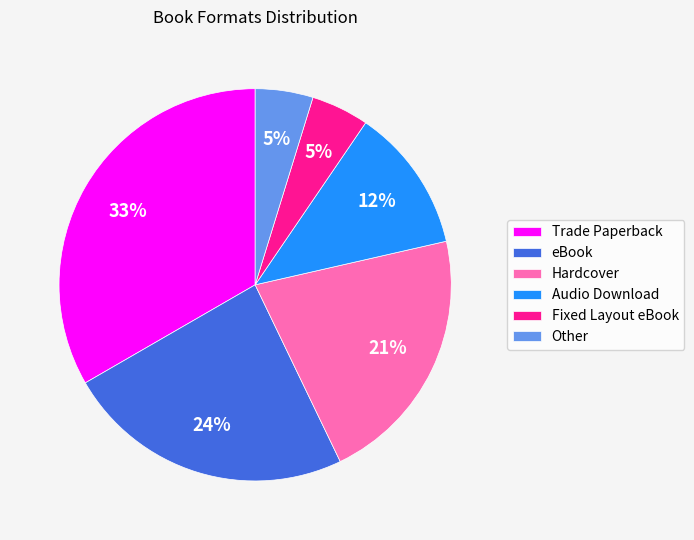

Combined, do eBook and Other account for over 50%?

No